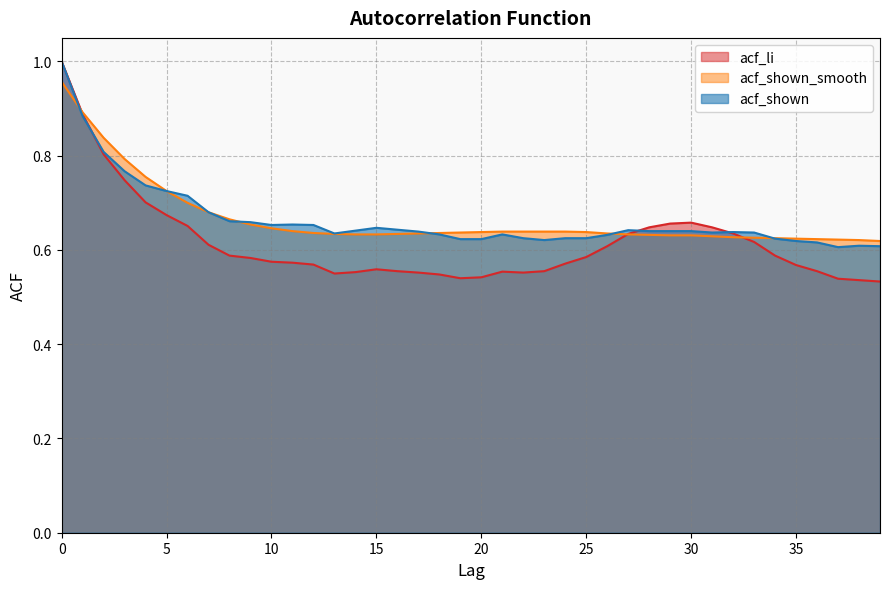

Which category has the lowest value across all series?

39